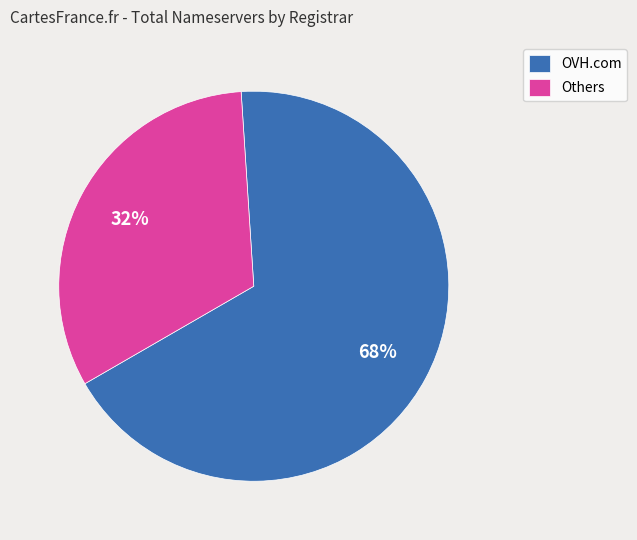

To the nearest percent, what portion does OVH.com represent?

68%